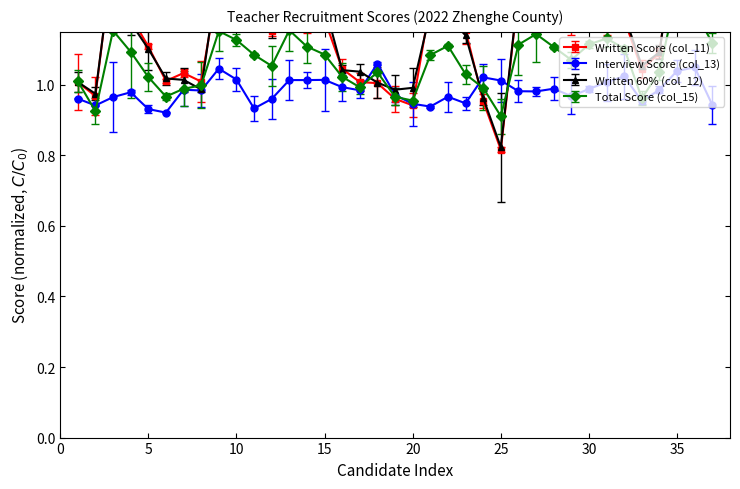

True or false: Written 60% (col_12) and Total Score (col_15) intersect in this chart.

True